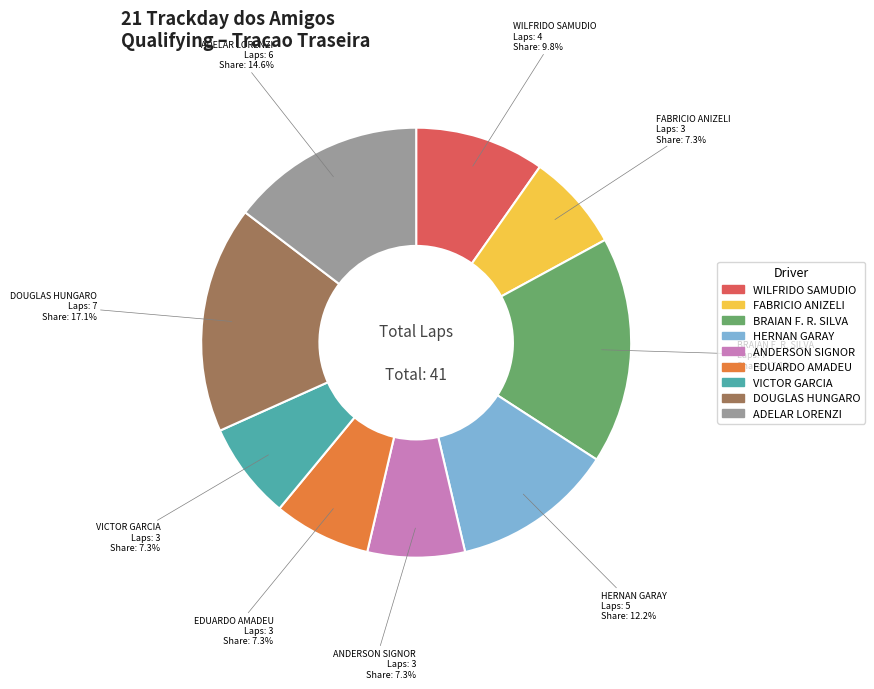

What is the ratio of the value at ADELAR LORENZI to the value at HERNAN GARAY?

1.2